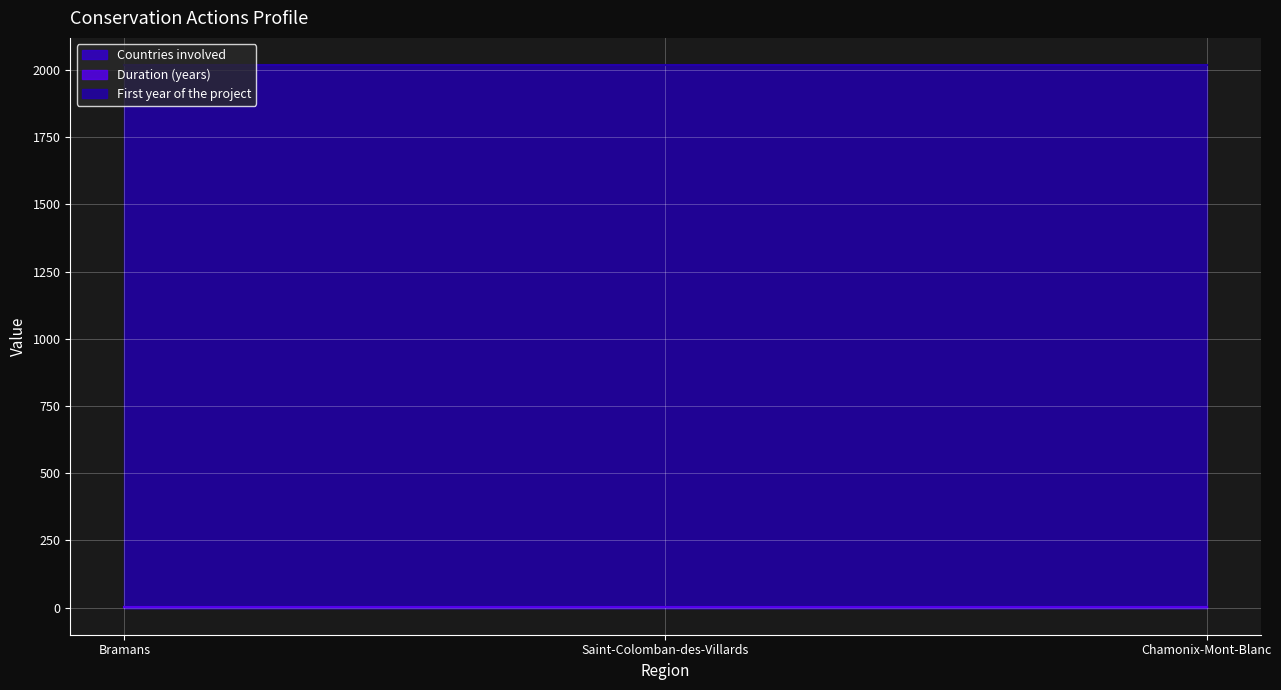

What position from the left is Bramans?

1